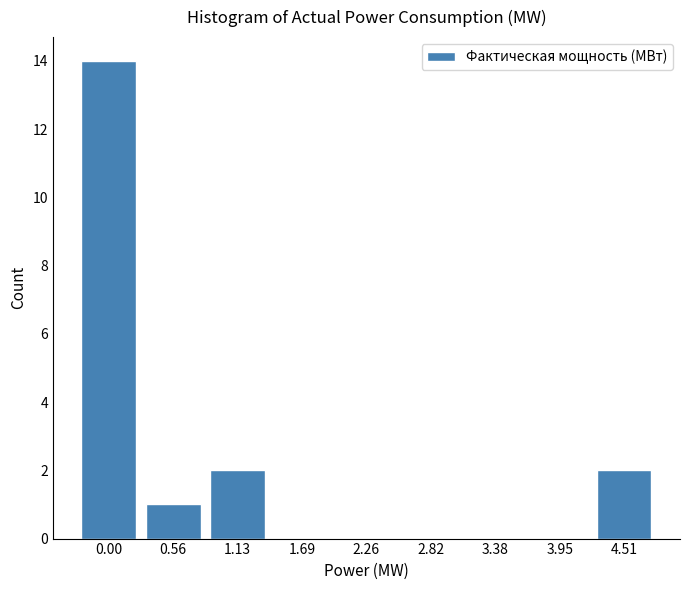

Reading left to right, extract all data points from this chart.

0.00=14	0.56=1	1.13=2	1.69=0	2.26=0	2.82=0	3.38=0	3.95=0	4.51=2